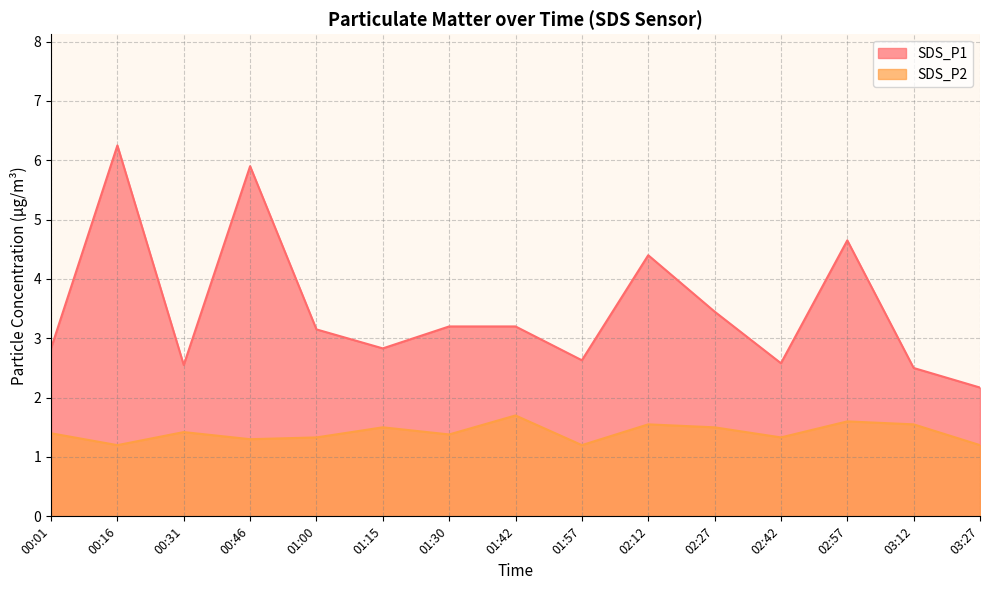

Rank the series by their maximum value, from lowest to highest.

SDS_P2, SDS_P1